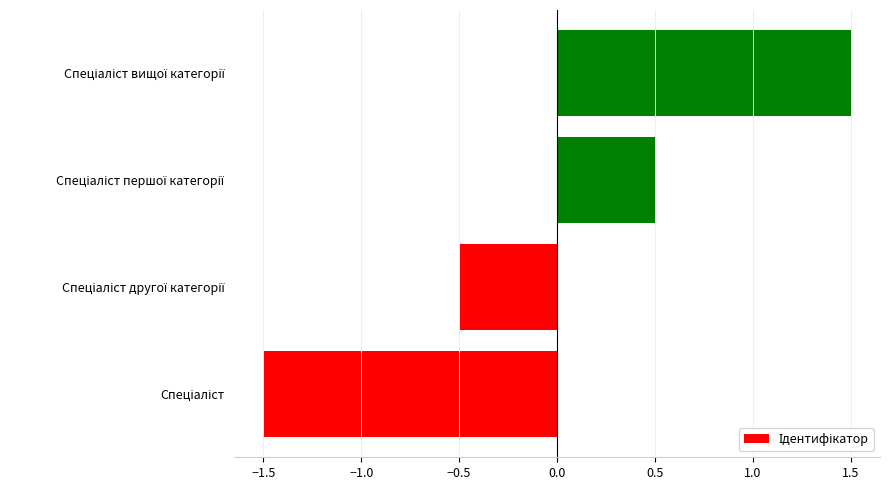

How many data points are less than 0?

2